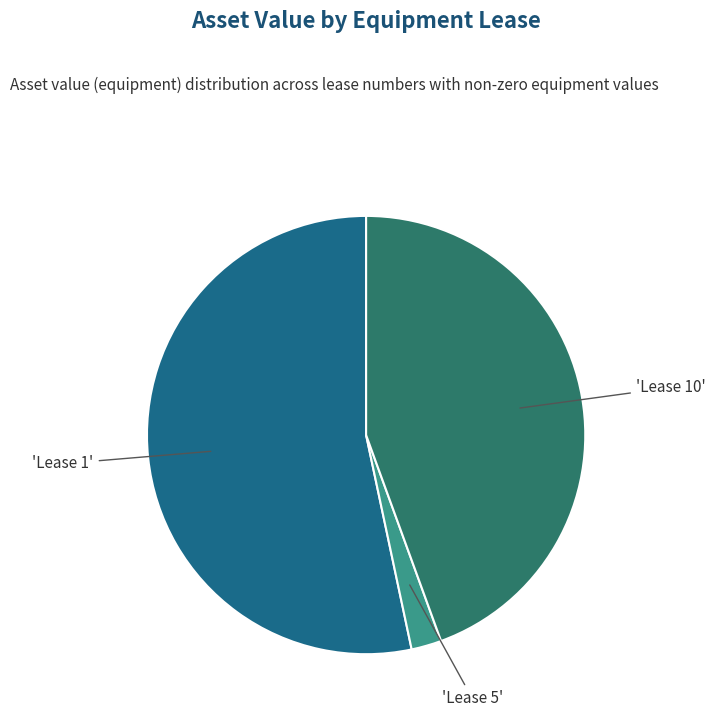

Is there a majority slice in this chart?

Yes